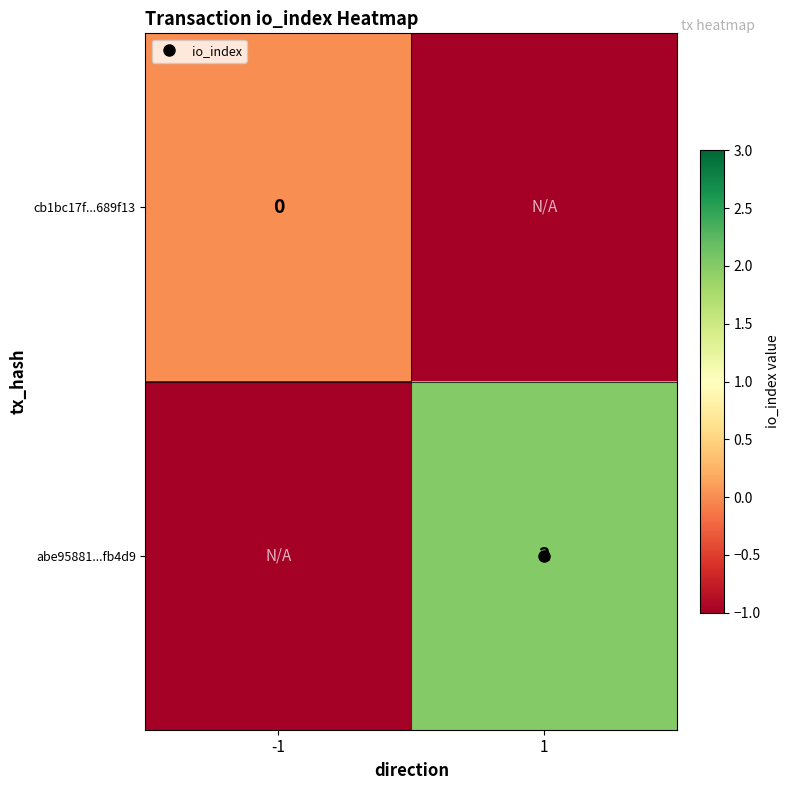

What is the total value across all series at 1?

1